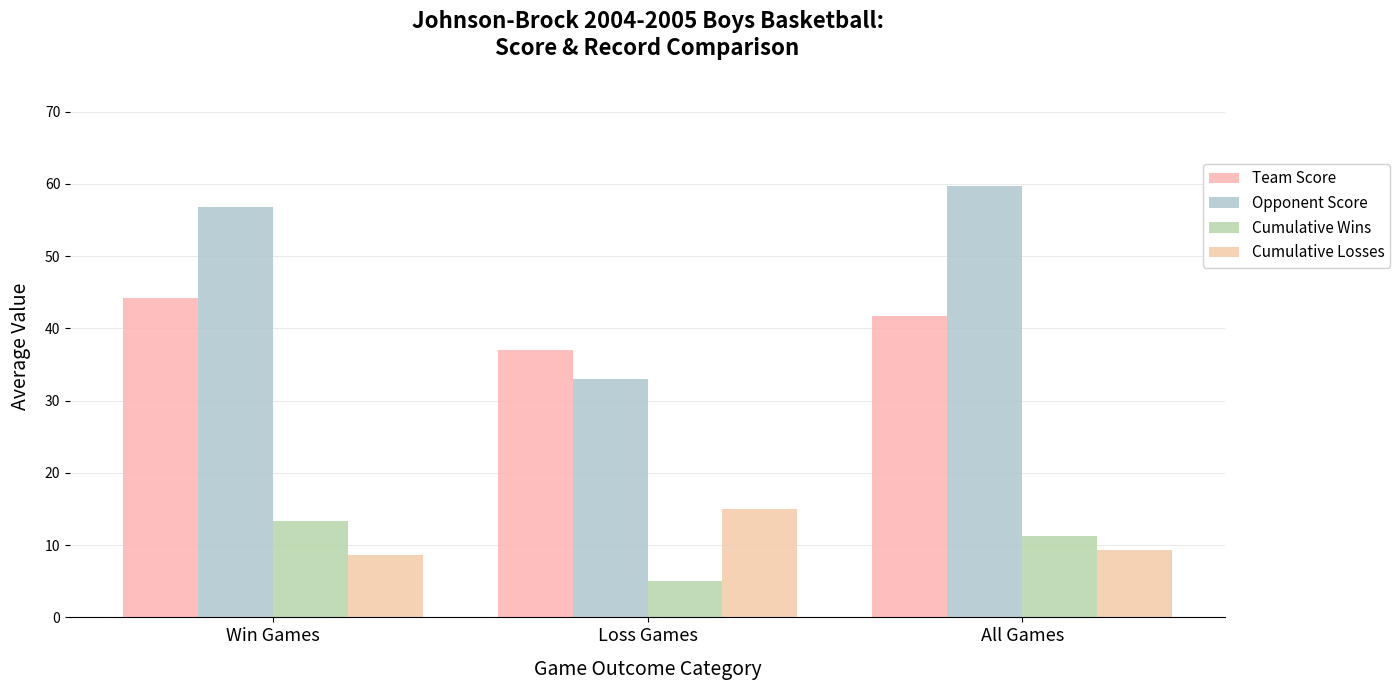

Which series has the largest range (max minus min)?

Opponent Score